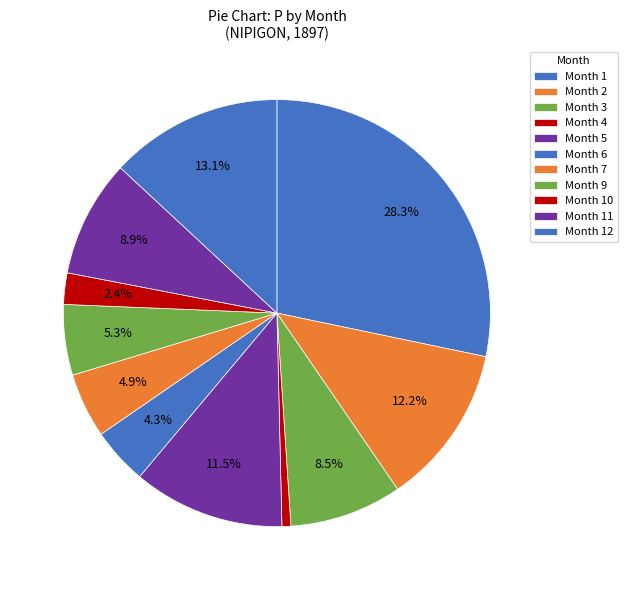

Count the number of slices in the pie.

11